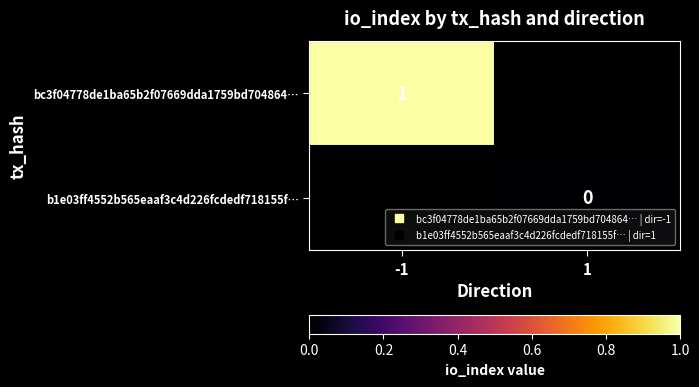

Rank the series at 1 from highest to lowest value.

bc3f04778de1ba65b2f07669dda1759bd704864…, b1e03ff4552b565eaaf3c4d226fcdedf718155f…